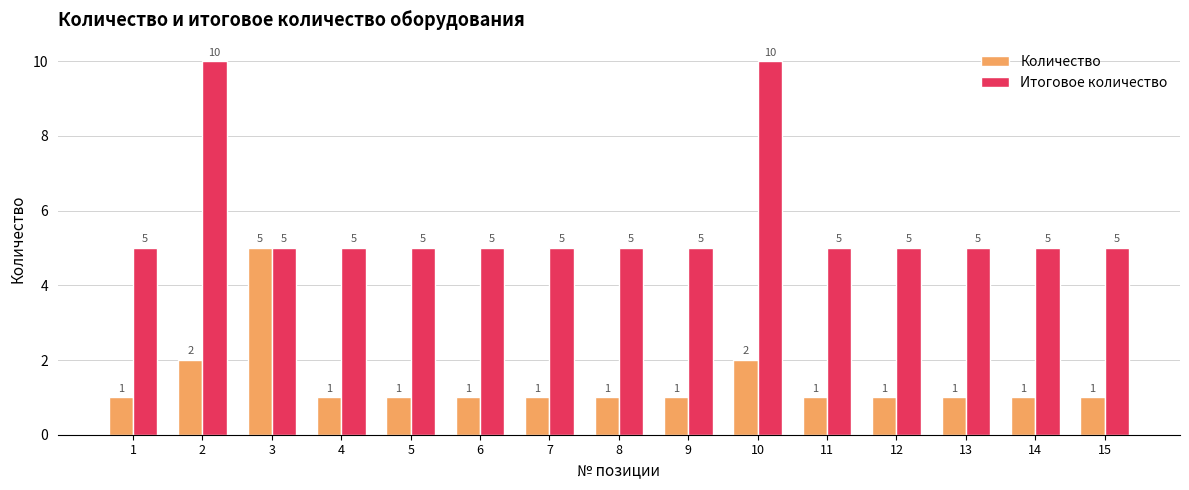

Reading left to right, what are all the values shown in this chart?

Количество: 1	2	5	1	1	1	1	1	1	2	1	1	1	1	1
Итоговое количество: 5	10	5	5	5	5	5	5	5	10	5	5	5	5	5